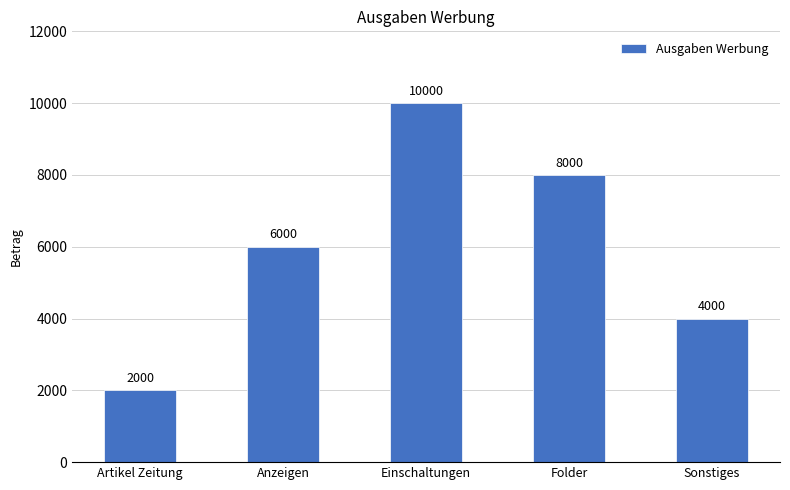

Rank the categories by value from lowest to highest.

Artikel Zeitung, Sonstiges, Anzeigen, Folder, Einschaltungen